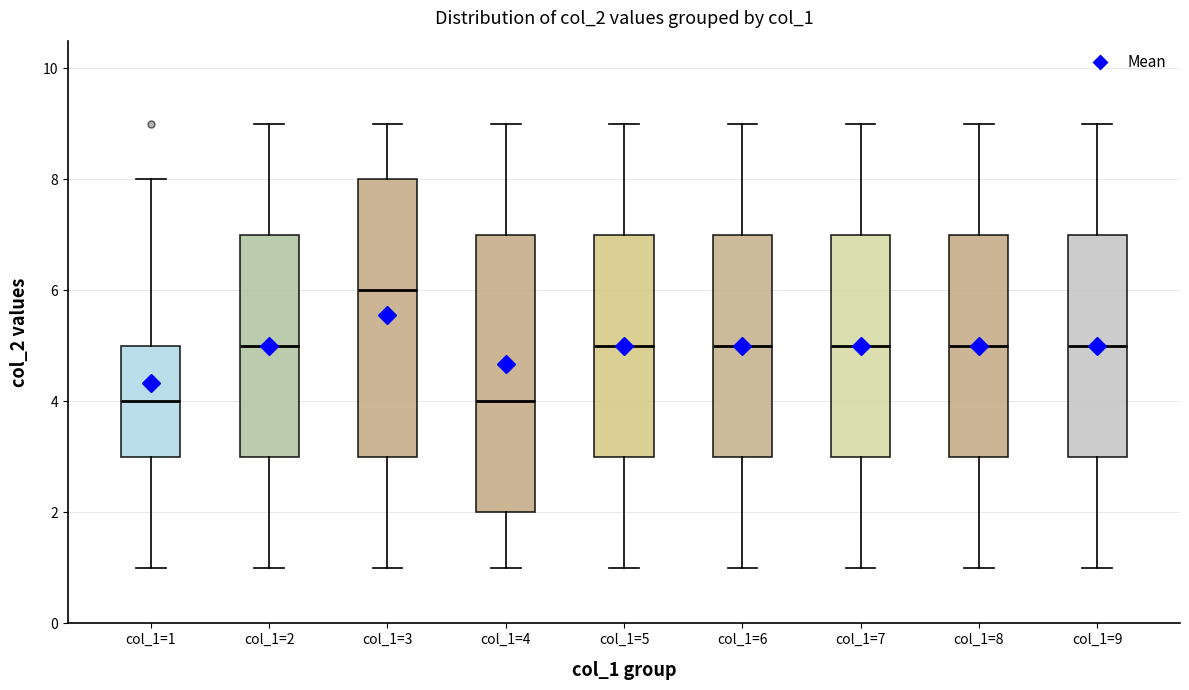

Reading left to right, transcribe this box plot: for each box, give where its median line is, the range the box spans, and where its two whiskers end, as read against the y-axis. The values are not printed on the chart, so give them approximately, as read against the axis.

col_1=1: median 4, box 3 to 5, whiskers 1 to 8
col_1=2: median 5, box 3 to 7, whiskers 1 to 9
col_1=3: median 6, box 3 to 8, whiskers 1 to 9
col_1=4: median 4, box 2 to 7, whiskers 1 to 9
col_1=5: median 5, box 3 to 7, whiskers 1 to 9
col_1=6: median 5, box 3 to 7, whiskers 1 to 9
col_1=7: median 5, box 3 to 7, whiskers 1 to 9
col_1=8: median 5, box 3 to 7, whiskers 1 to 9
col_1=9: median 5, box 3 to 7, whiskers 1 to 9